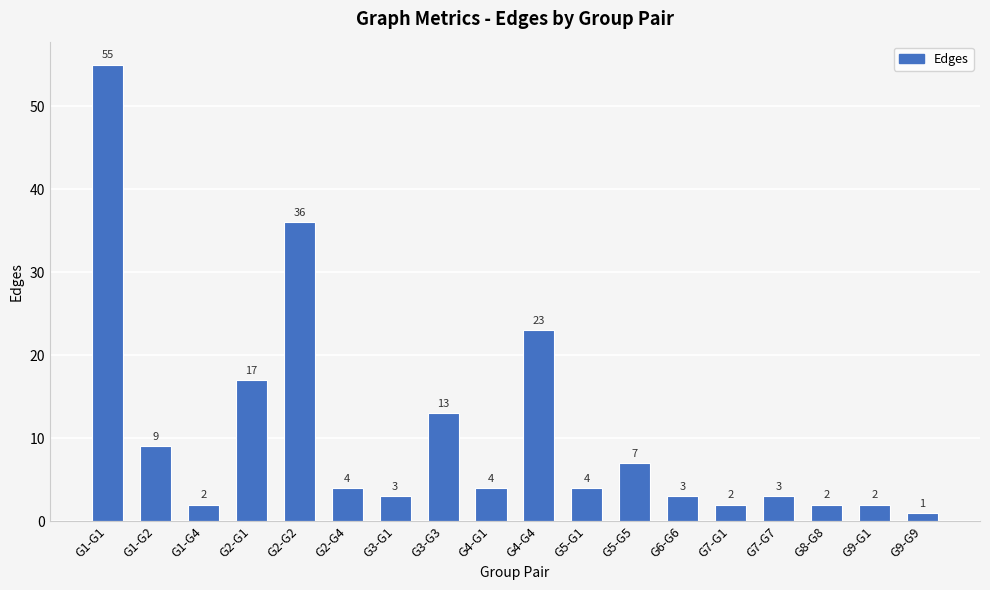

What is the label of the 2nd bar from the left?

G1-G2